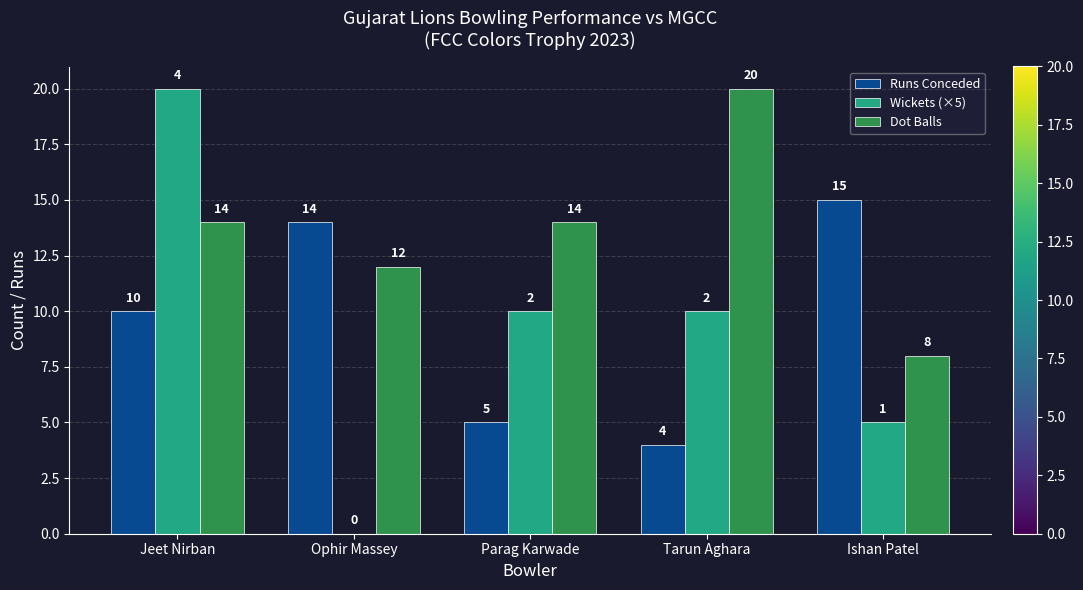

How many groups of bars are there?

5